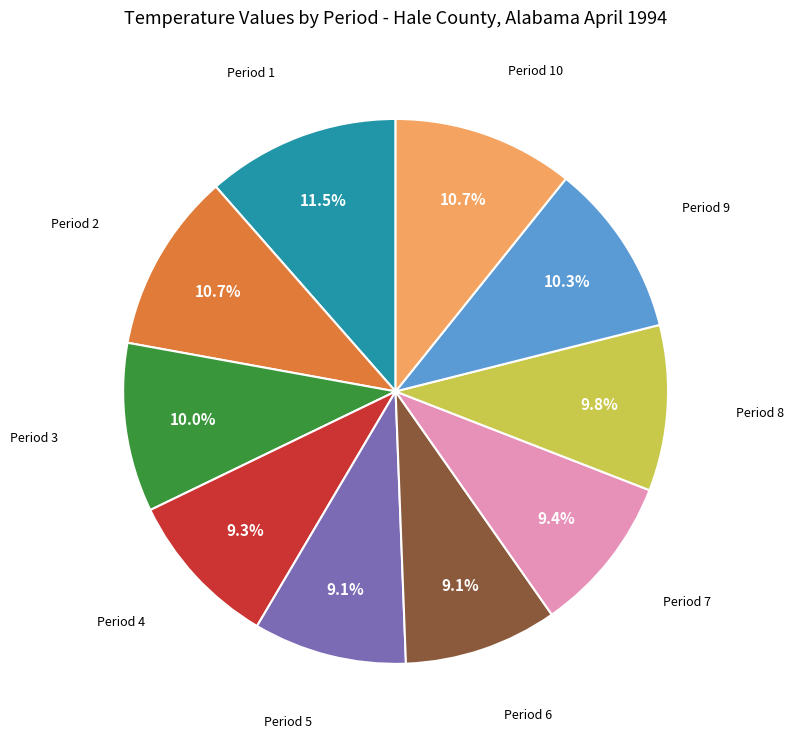

Does any single category account for the majority?

No